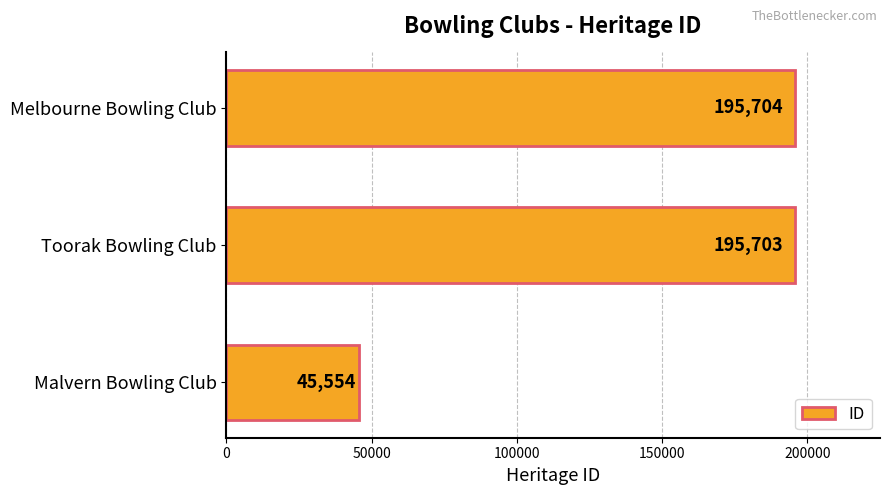

Between Toorak Bowling Club and Melbourne Bowling Club, which is larger?

Melbourne Bowling Club